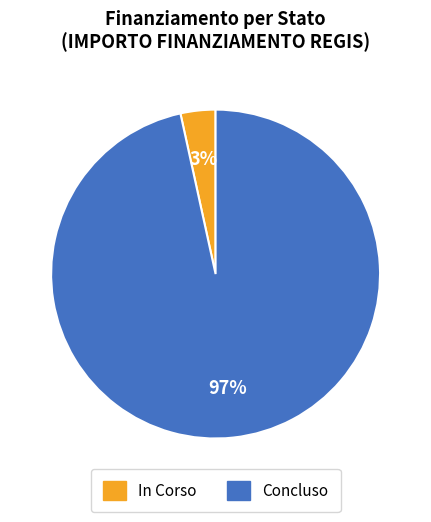

True or false: In Corso accounts for 62% of the total.

False